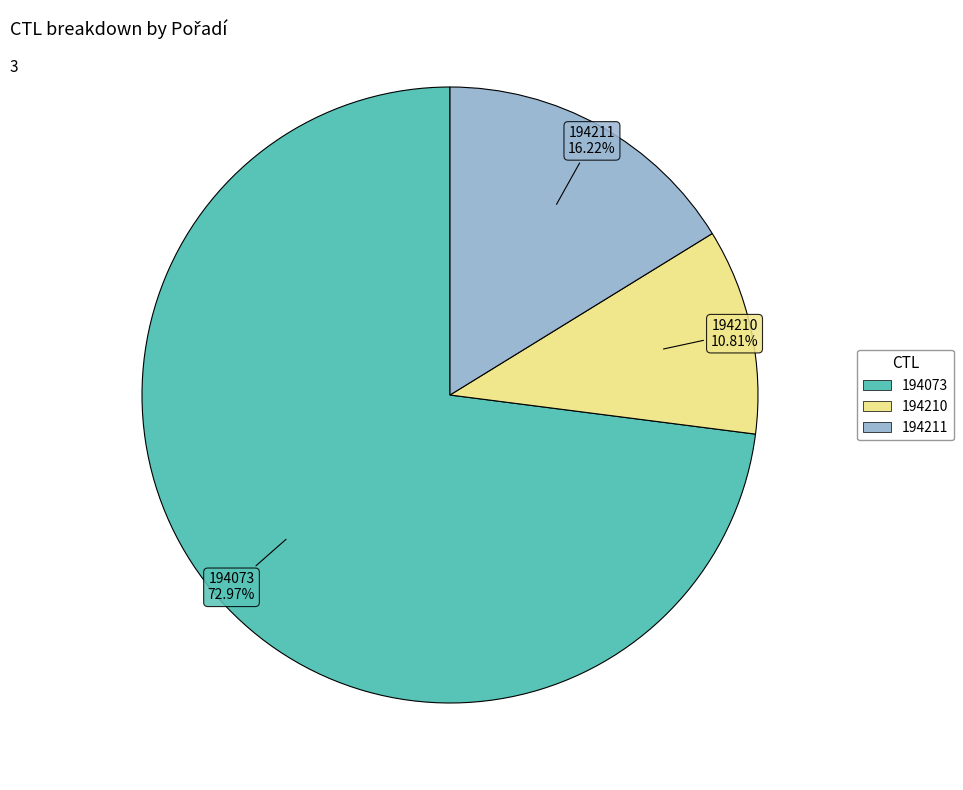

How many segments does this pie chart have?

3